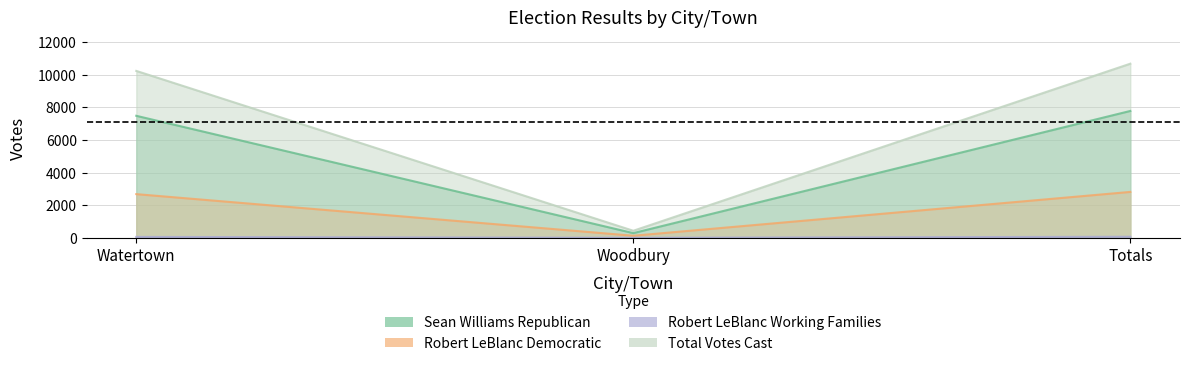

How many distinct data groups are displayed?

4